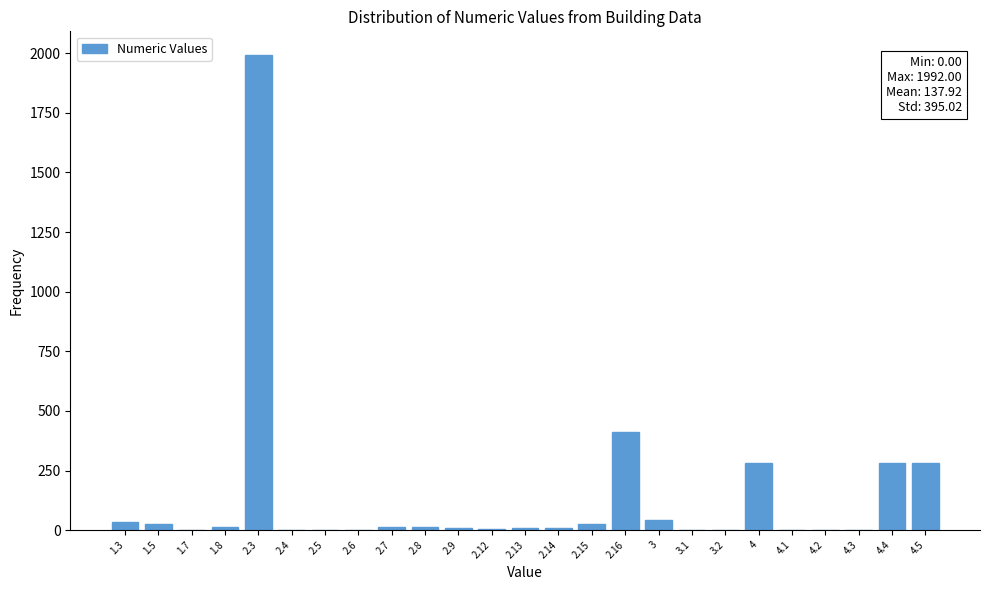

What is the ratio of the value at 4.4 to the value at 2.16?

0.7